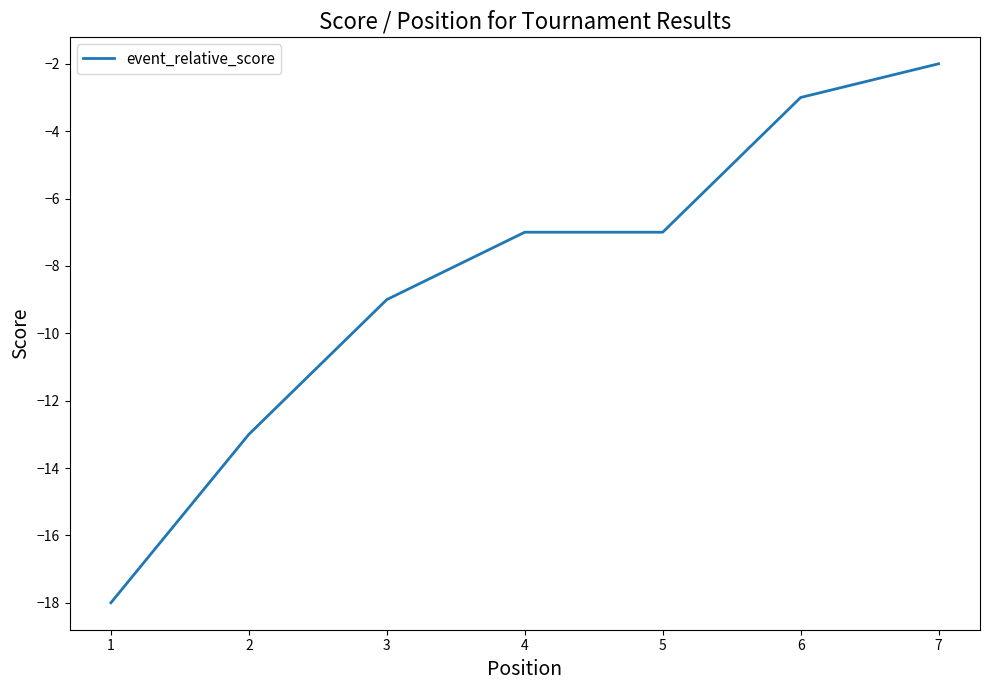

The value at 3 is -5. True or false?

False